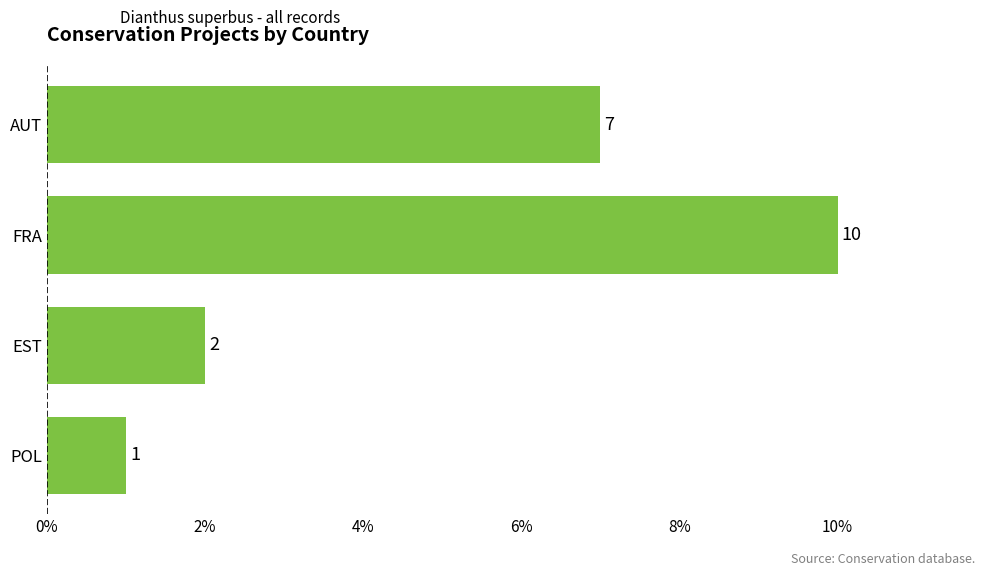

Count the number of data series in this chart.

1